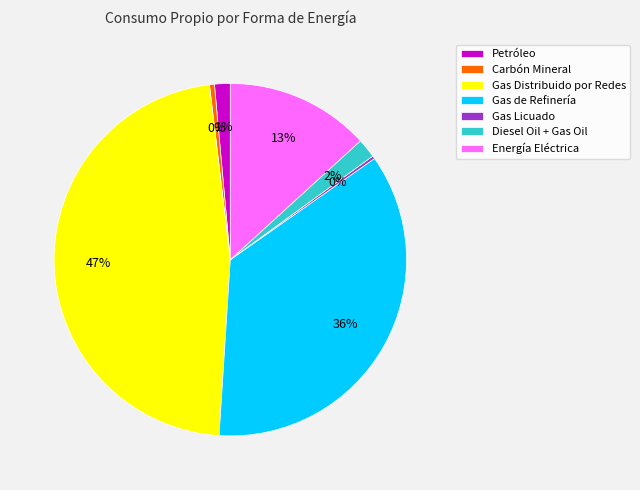

Which slice is the largest?

Gas Distribuido por Redes